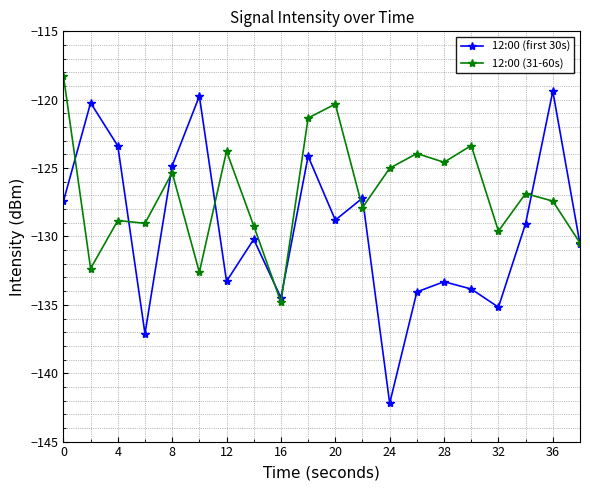

Which series has the widest spread of values?

12:00 (first 30s)